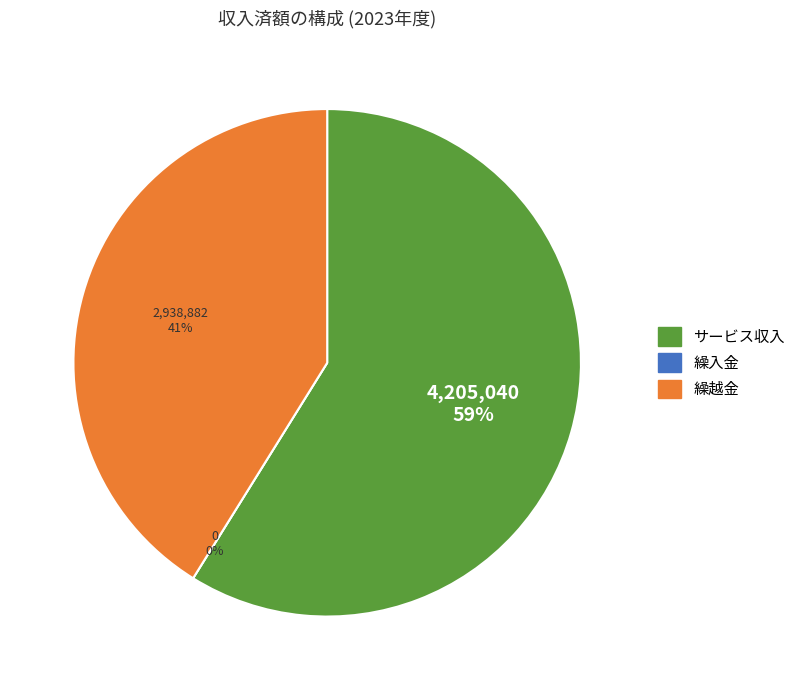

What is the smallest slice in the pie chart?

繰入金 (職員給与費等繰入金)